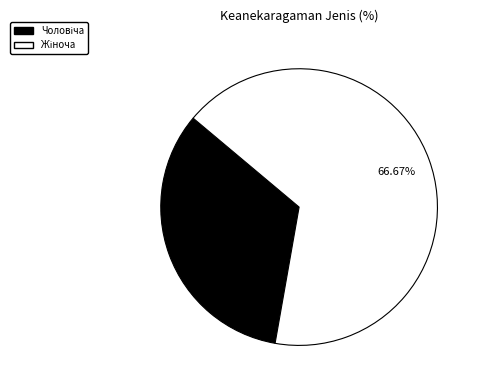

How many slices are in this pie chart?

2